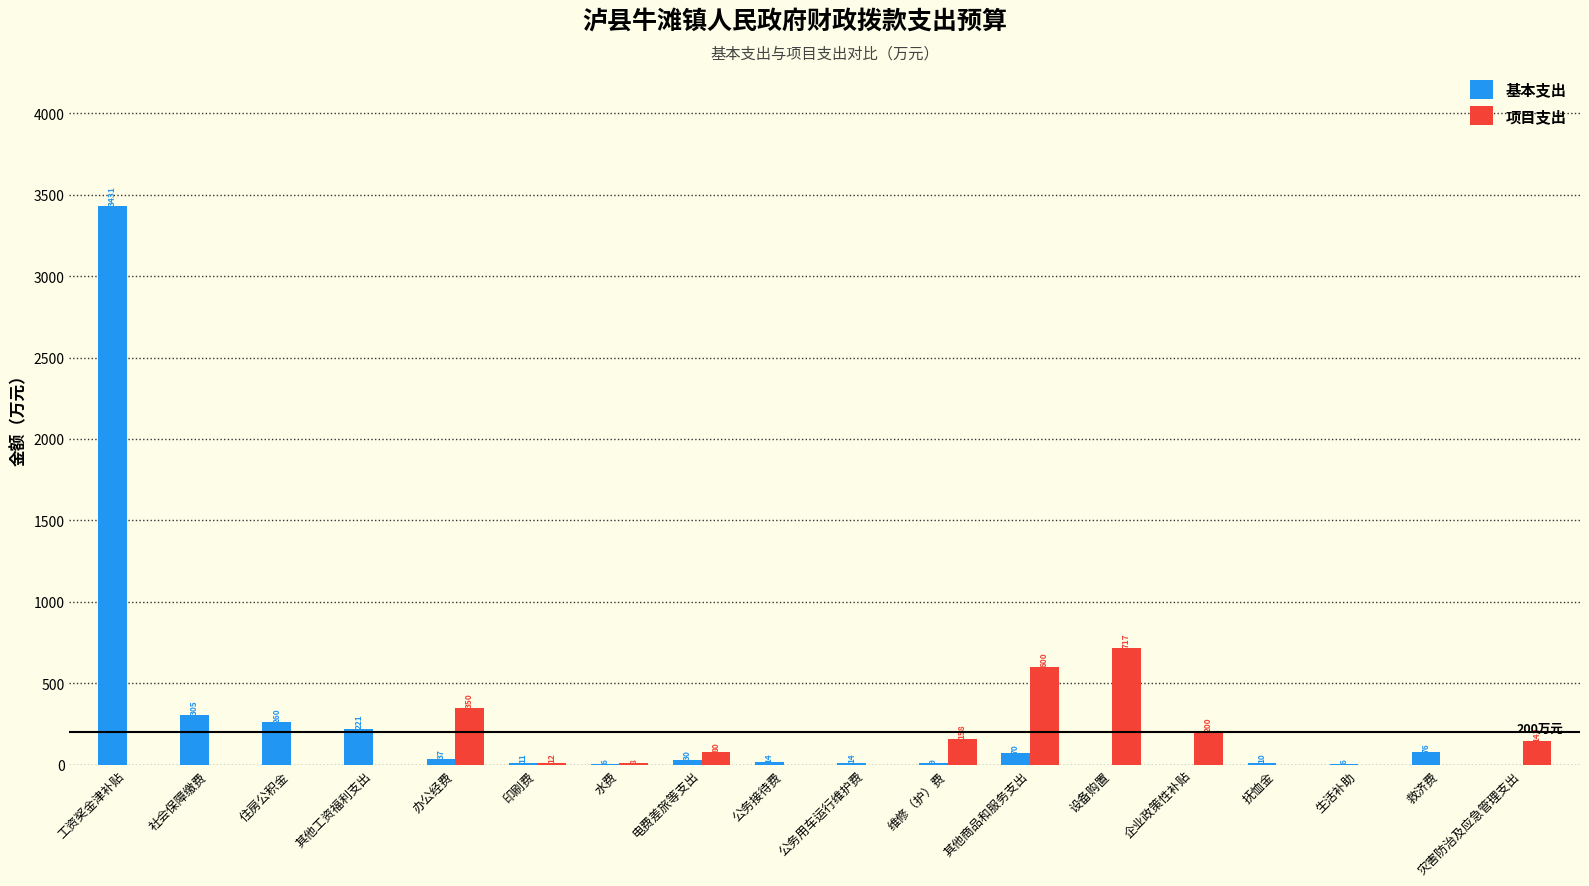

At which label does 基本支出 reach its peak?

工资奖金津补贴